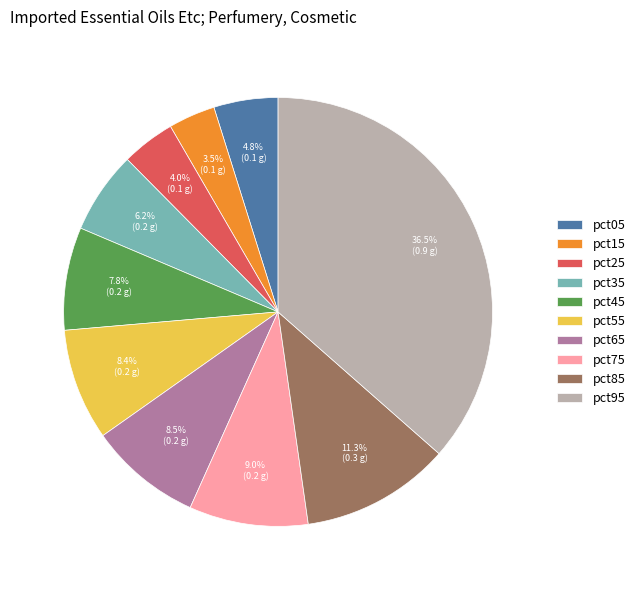

To the nearest percent, what is the difference between the largest and smallest slice percentages?

33%